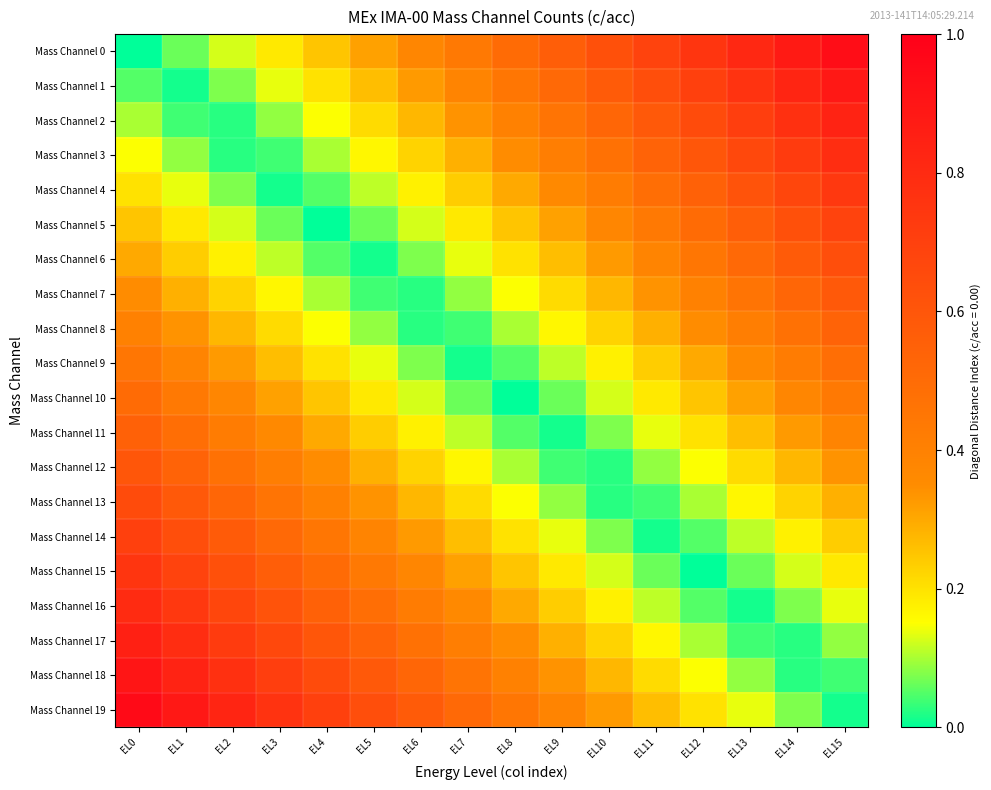

Rank the series at EL9 from highest to lowest value.

Mass Channel 0, Mass Channel 1, Mass Channel 2, Mass Channel 3, Mass Channel 19, Mass Channel 4, Mass Channel 18, Mass Channel 5, Mass Channel 17, Mass Channel 6, Mass Channel 16, Mass Channel 7, Mass Channel 15, Mass Channel 8, Mass Channel 14, Mass Channel 9, Mass Channel 13, Mass Channel 10, Mass Channel 12, Mass Channel 11